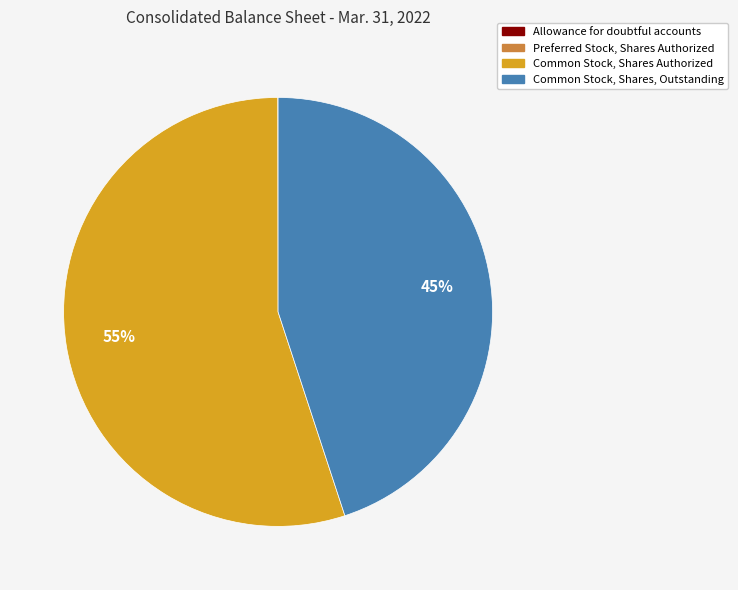

Is it true that Common Stock, Shares, Outstanding is 33% of the pie?

False